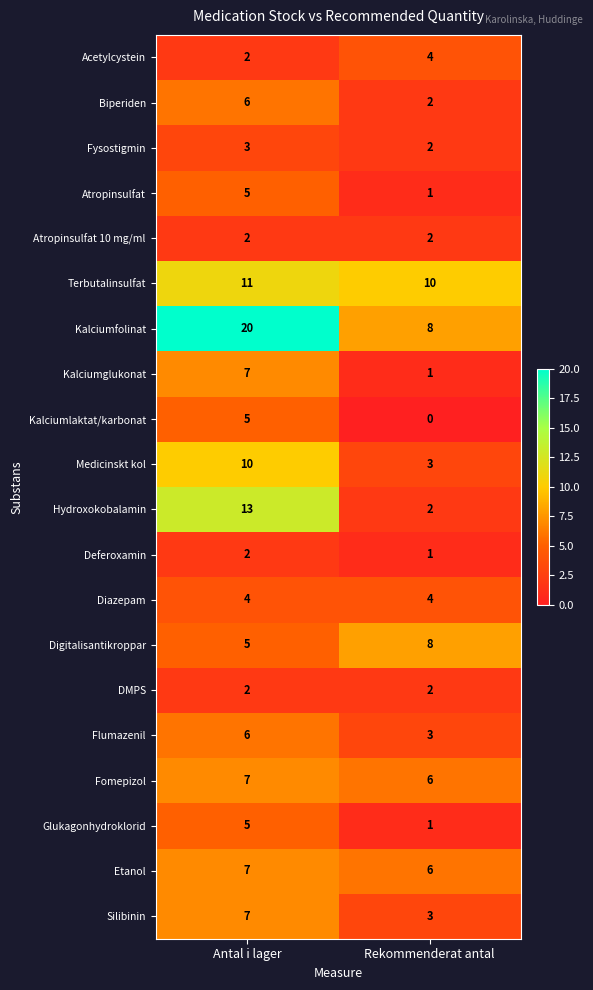

List the labels in order of Medicinskt kol value, smallest first.

Rekommenderat antal, Antal i lager